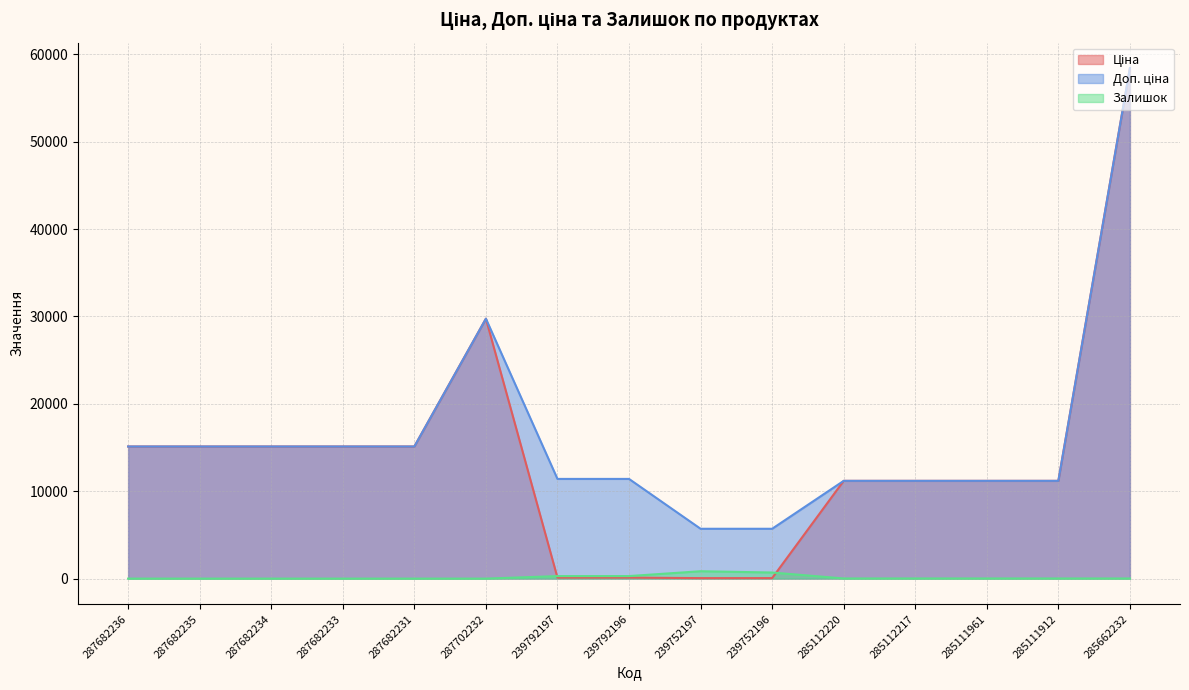

What is the sum of the Доп. ціна values at 239792197 and 285111961?

22598.2